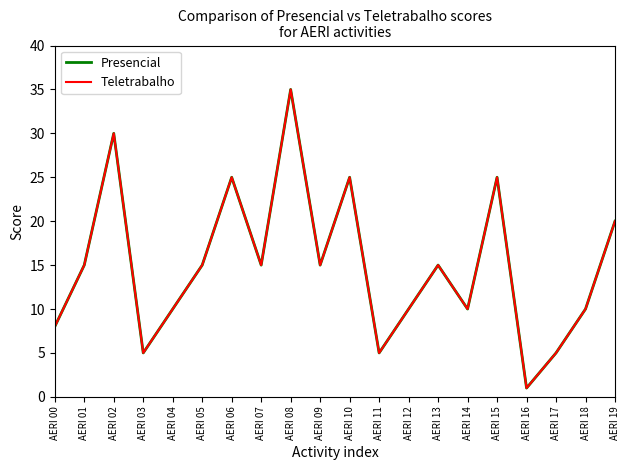

What is the value of the Presencial point at the 3rd from the left?

30